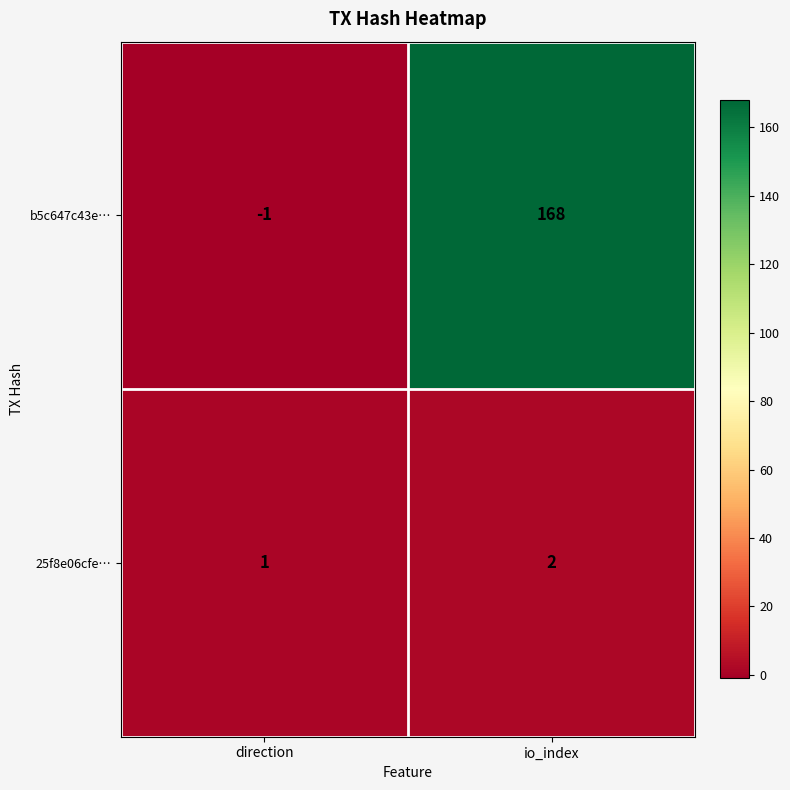

Which label corresponds to the smallest value in the chart?

direction